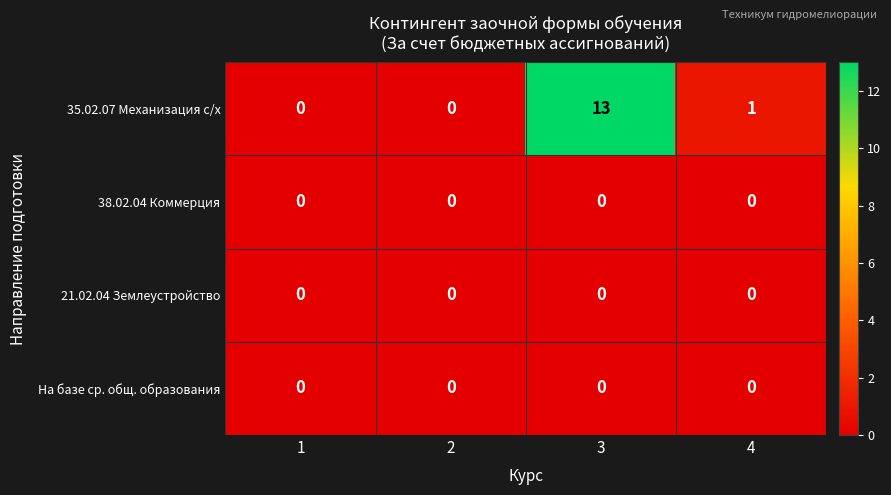

Which series has the widest spread of values?

35.02.07 Механизация с/х